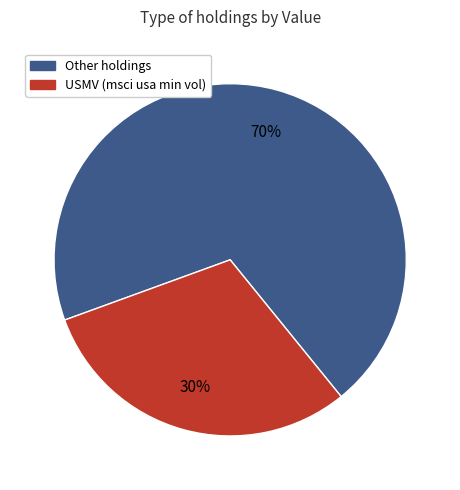

Does any single category account for the majority?

Yes